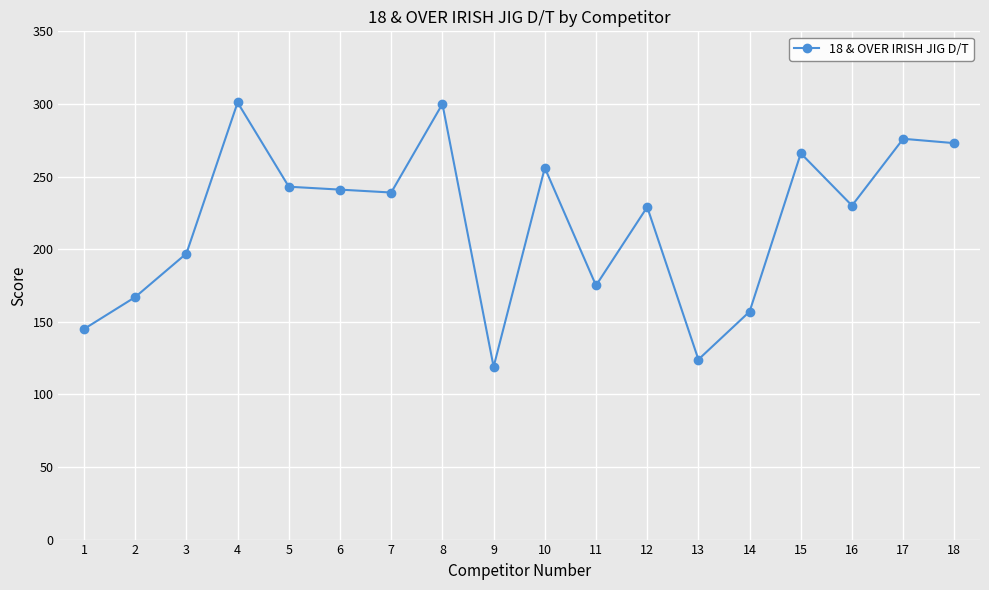

What is the value of the 12th point from the left?

229